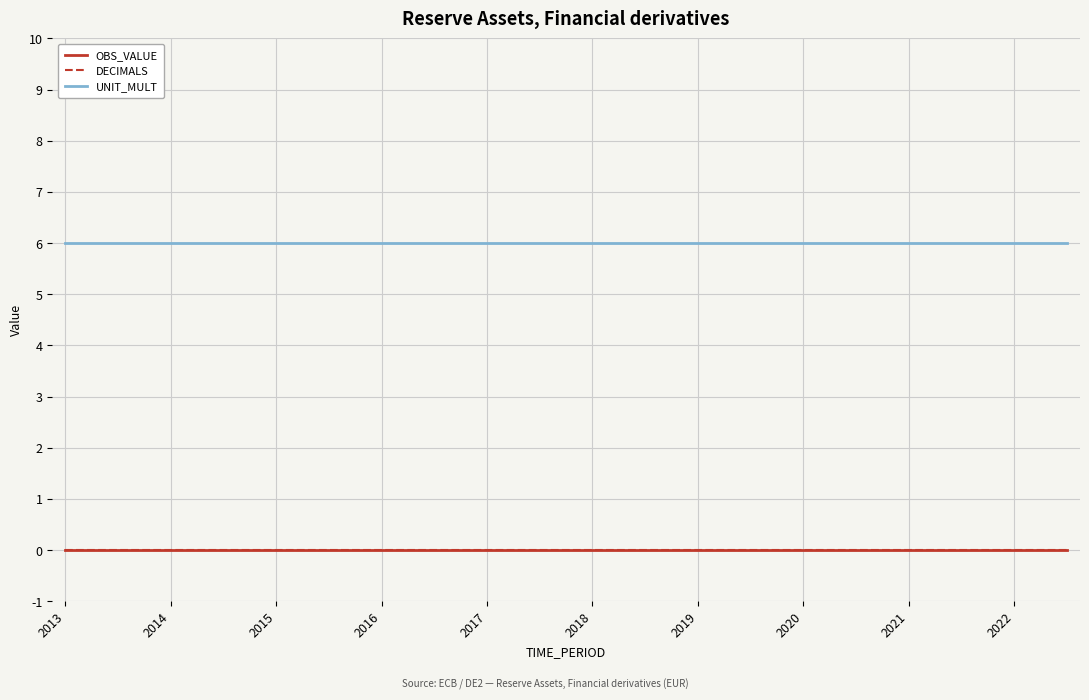

Reading left to right, what are all the values shown in this chart?

OBS_VALUE: 0	0	0	0	0	0	0	0	0	0	0	0	0	0	0	0	0	0	0	0	0	0	0	0	0	0	0	0	0	0	0	0	0	0	0	0	0	0	0
DECIMALS: 0	0	0	0	0	0	0	0	0	0	0	0	0	0	0	0	0	0	0	0	0	0	0	0	0	0	0	0	0	0	0	0	0	0	0	0	0	0	0
UNIT_MULT: 6	6	6	6	6	6	6	6	6	6	6	6	6	6	6	6	6	6	6	6	6	6	6	6	6	6	6	6	6	6	6	6	6	6	6	6	6	6	6